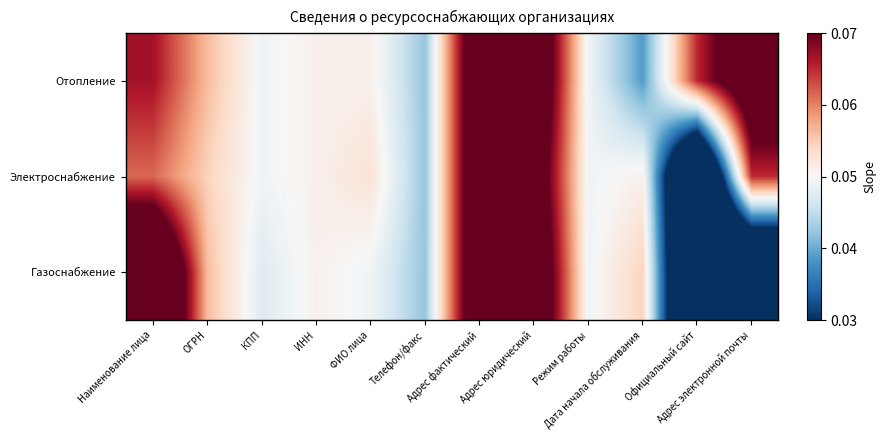

At Адрес юридический, list the series in order from largest to smallest.

Отопление, Газоснабжение, Электроснабжение